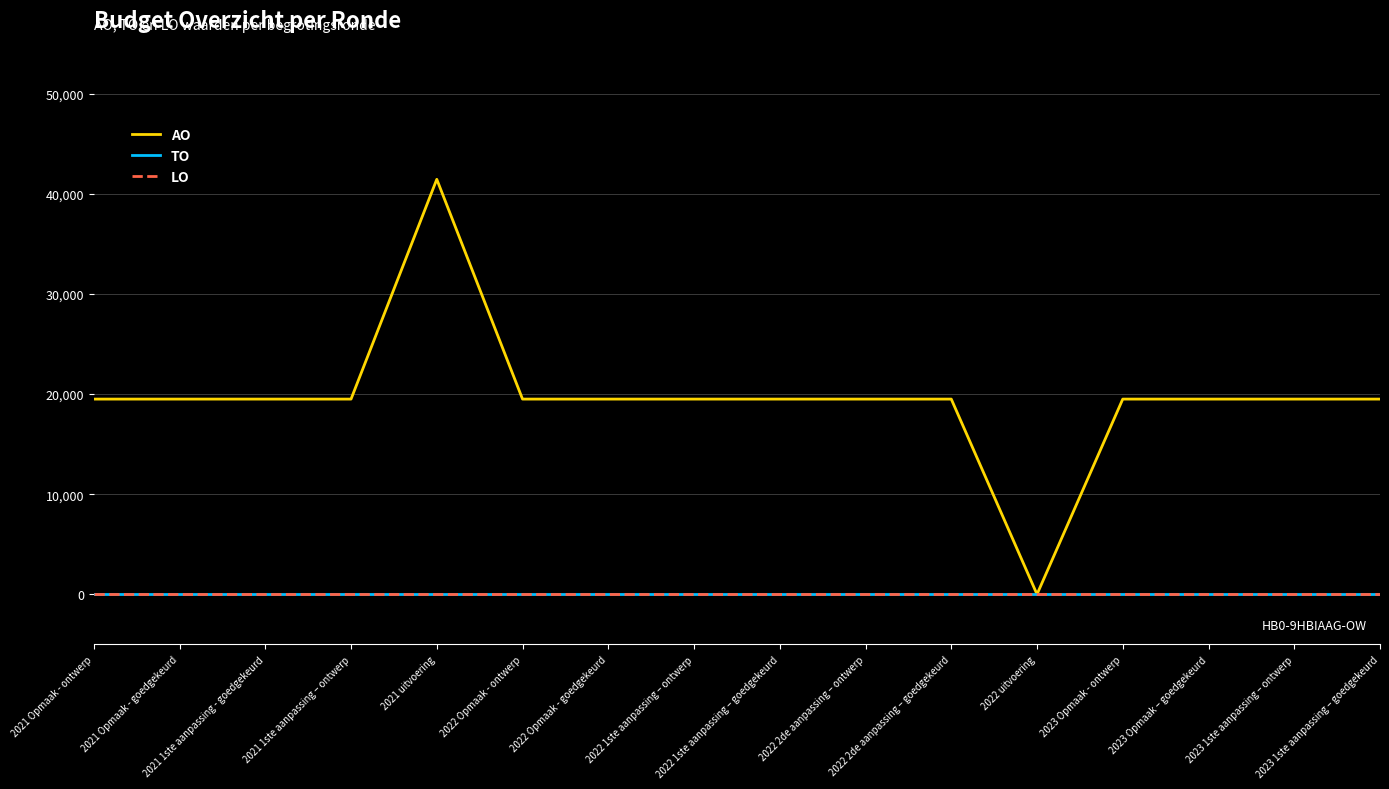

Reading right to left, list all the values displayed in this chart.

AO: 2023 1ste aanpassing – goedgekeurd=19500	2023 1ste aanpassing – ontwerp=19500	2023 Opmaak – goedgekeurd=19500	2023 Opmaak - ontwerp=19500	2022 uitvoering=0	2022 2de aanpassing – goedgekeurd=19500	2022 2de aanpassing – ontwerp=19500	2022 1ste aanpassing – goedgekeurd=19500	2022 1ste aanpassing – ontwerp=19500	2022 Opmaak - goedgekeurd=19500	2022 Opmaak - ontwerp=19500	2021 uitvoering=41453	2021 1ste aanpassing – ontwerp=19500	2021 1ste aanpassing - goedgekeurd=19500	2021 Opmaak - goedgekeurd=19500	2021 Opmaak - ontwerp=19500
TO: 2023 1ste aanpassing – goedgekeurd=0	2023 1ste aanpassing – ontwerp=0	2023 Opmaak – goedgekeurd=0	2023 Opmaak - ontwerp=0	2022 uitvoering=0	2022 2de aanpassing – goedgekeurd=0	2022 2de aanpassing – ontwerp=0	2022 1ste aanpassing – goedgekeurd=0	2022 1ste aanpassing – ontwerp=0	2022 Opmaak - goedgekeurd=0	2022 Opmaak - ontwerp=0	2021 uitvoering=0	2021 1ste aanpassing – ontwerp=0	2021 1ste aanpassing - goedgekeurd=0	2021 Opmaak - goedgekeurd=0	2021 Opmaak - ontwerp=0
LO: 2023 1ste aanpassing – goedgekeurd=0	2023 1ste aanpassing – ontwerp=0	2023 Opmaak – goedgekeurd=0	2023 Opmaak - ontwerp=0	2022 uitvoering=0	2022 2de aanpassing – goedgekeurd=0	2022 2de aanpassing – ontwerp=0	2022 1ste aanpassing – goedgekeurd=0	2022 1ste aanpassing – ontwerp=0	2022 Opmaak - goedgekeurd=0	2022 Opmaak - ontwerp=0	2021 uitvoering=0	2021 1ste aanpassing – ontwerp=0	2021 1ste aanpassing - goedgekeurd=0	2021 Opmaak - goedgekeurd=0	2021 Opmaak - ontwerp=0